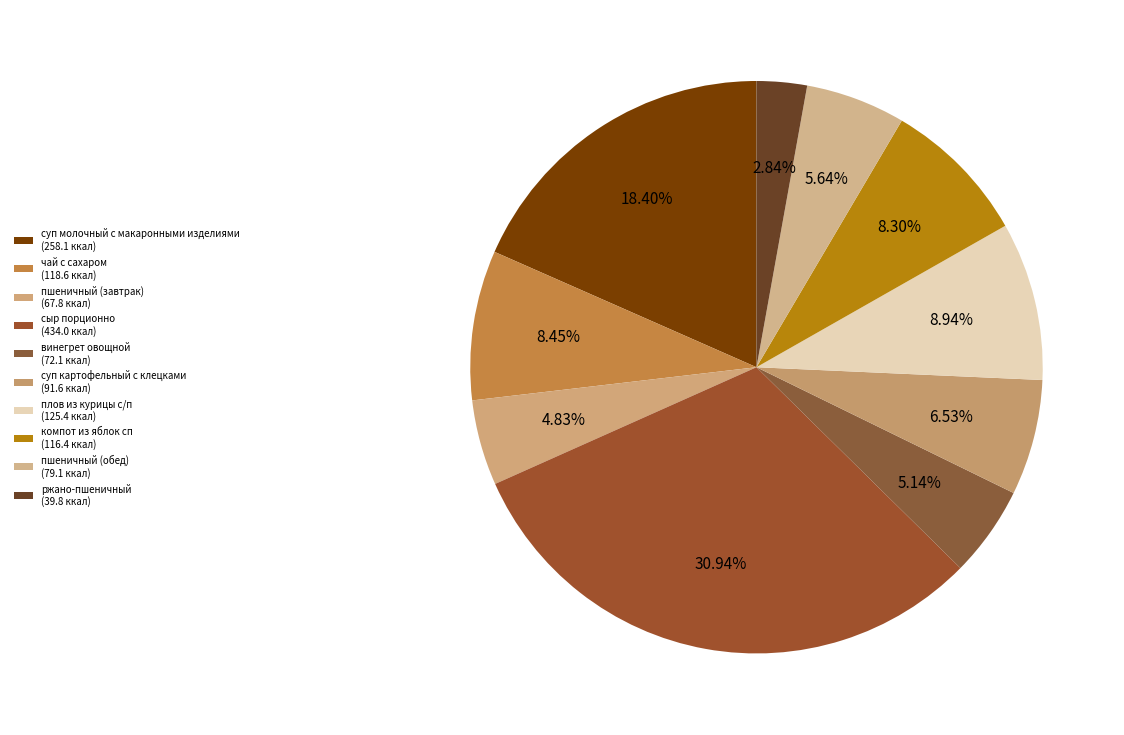

Does плов из курицы с/п account for over 50% of the chart?

No